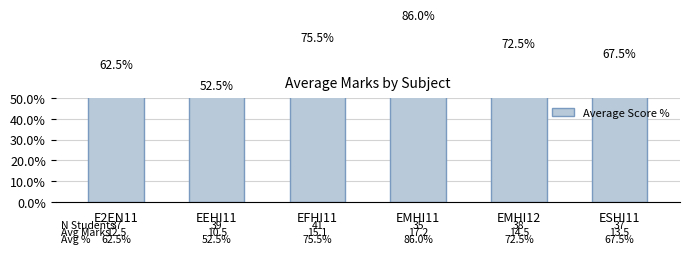

What value does the data have at EMHI11?

86.0